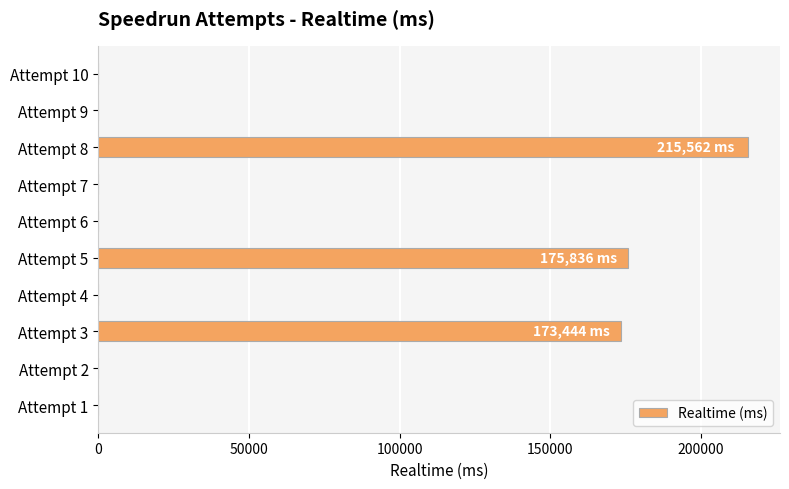

Is it true that the value at Attempt 7 is -113792?

False